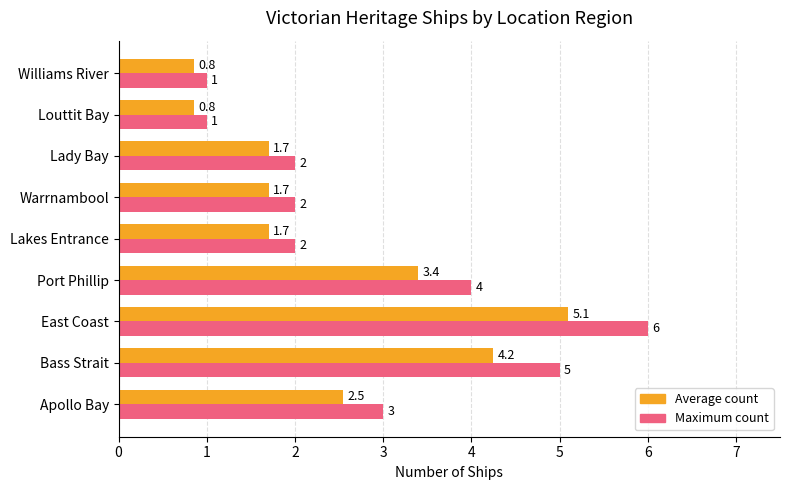

What is the highest value of the Average count series?

5.1